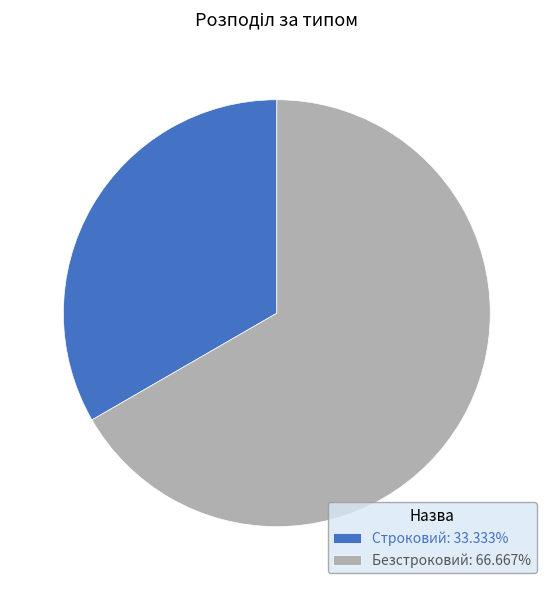

Which category has the biggest portion of the pie?

Безстроковий